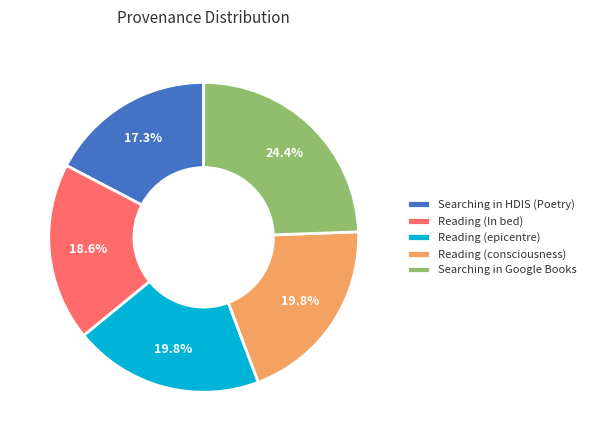

To the nearest percent, what is the average slice percentage?

20%